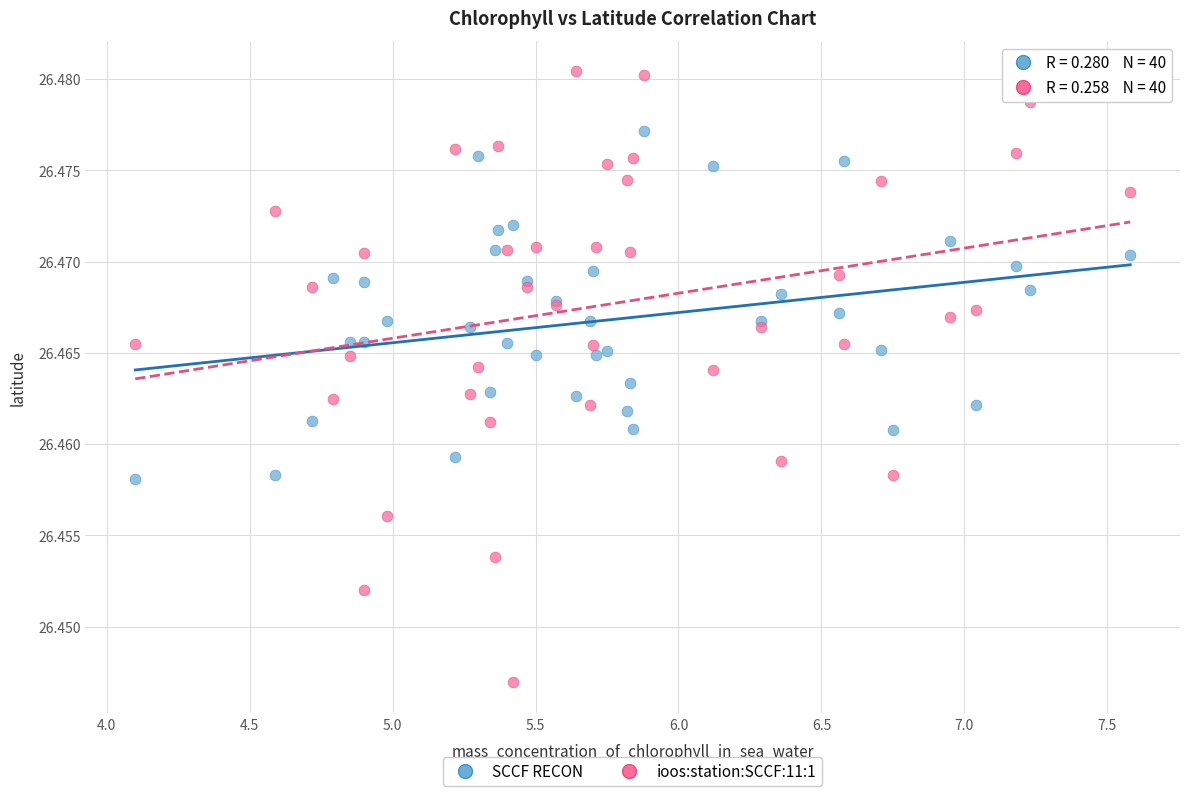

Which series reaches the maximum Y coordinate?

ioos:station:SCCF:11:1